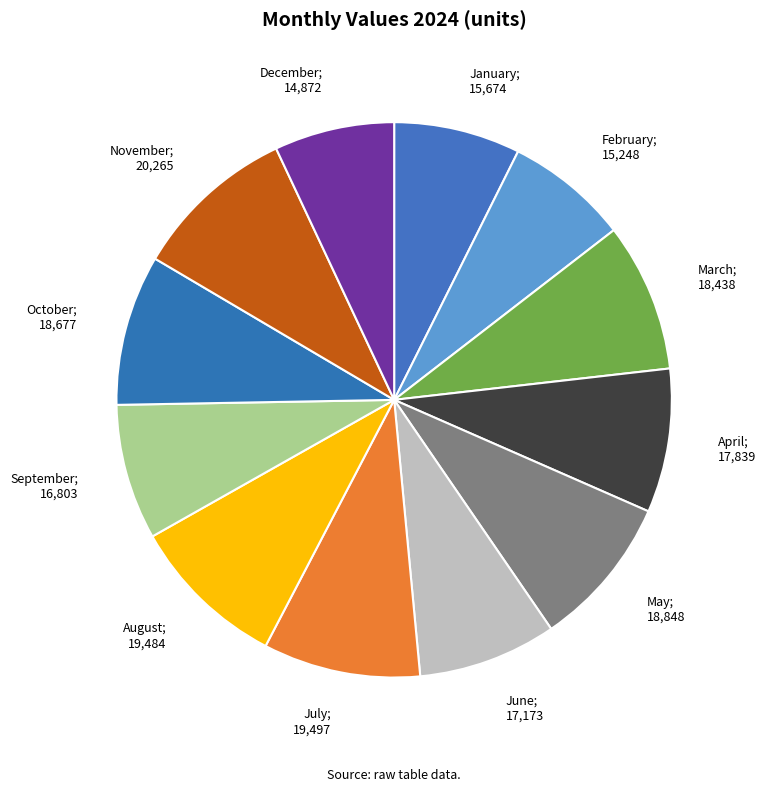

The April; 17,839 slice represents 8% of the pie. True or false?

True